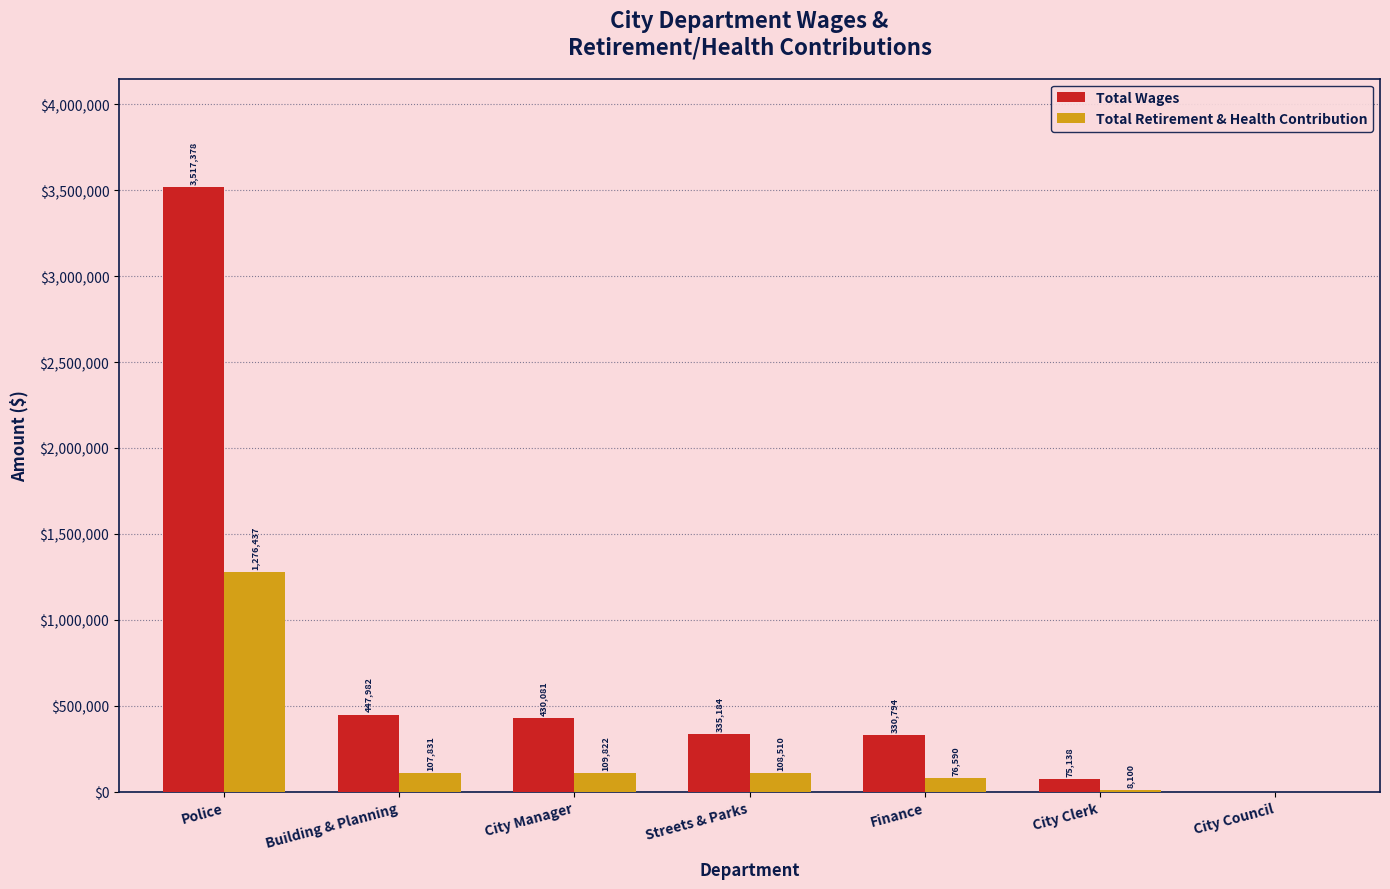

Where is Total Wages nearest to the value 1758689?

Building & Planning